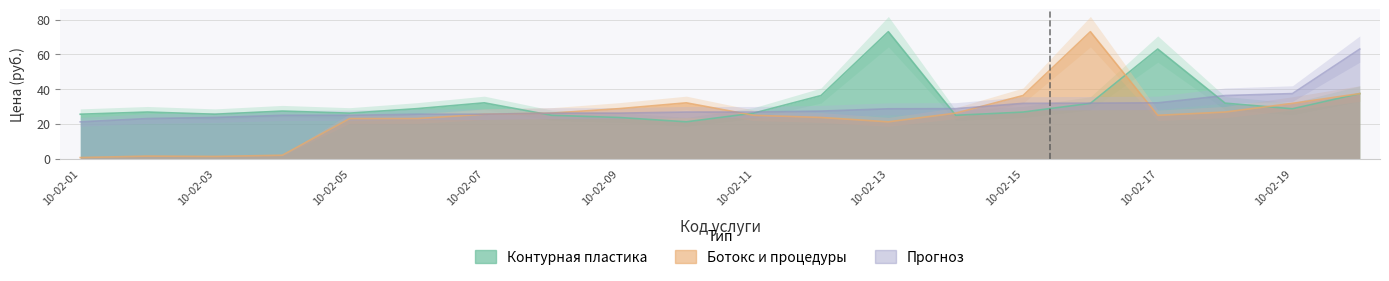

At which category is the sum across all series the highest?

10-02-20